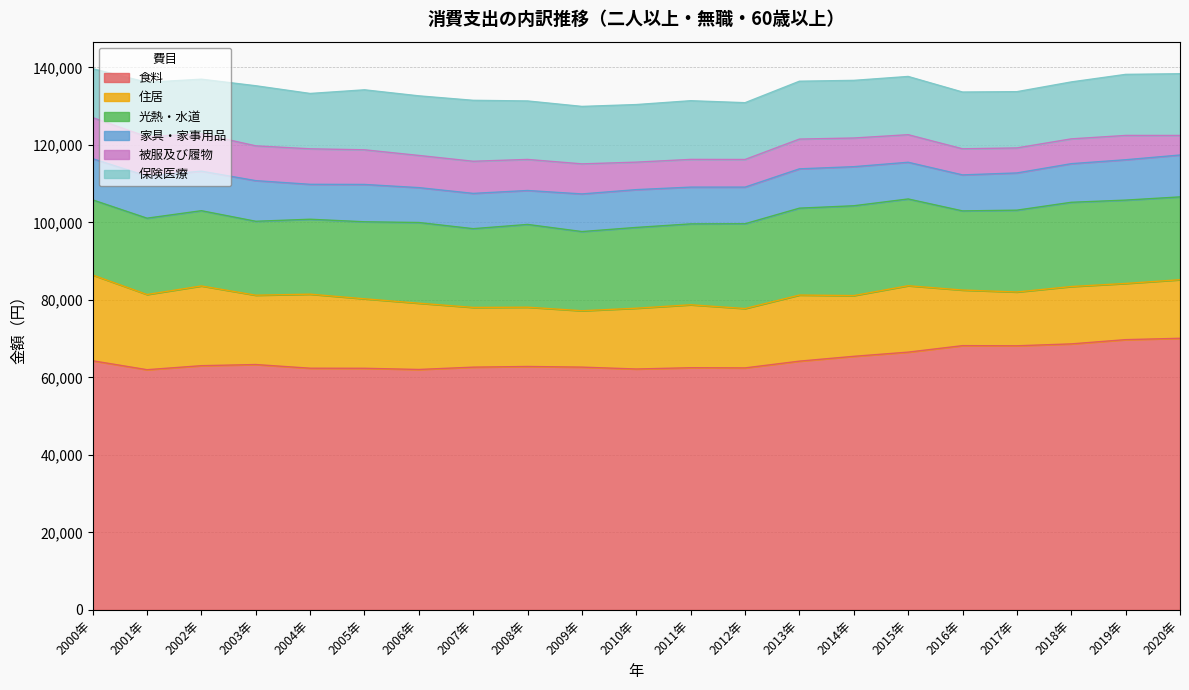

What is the difference between the maximum and minimum values in the 住居 series?

8244